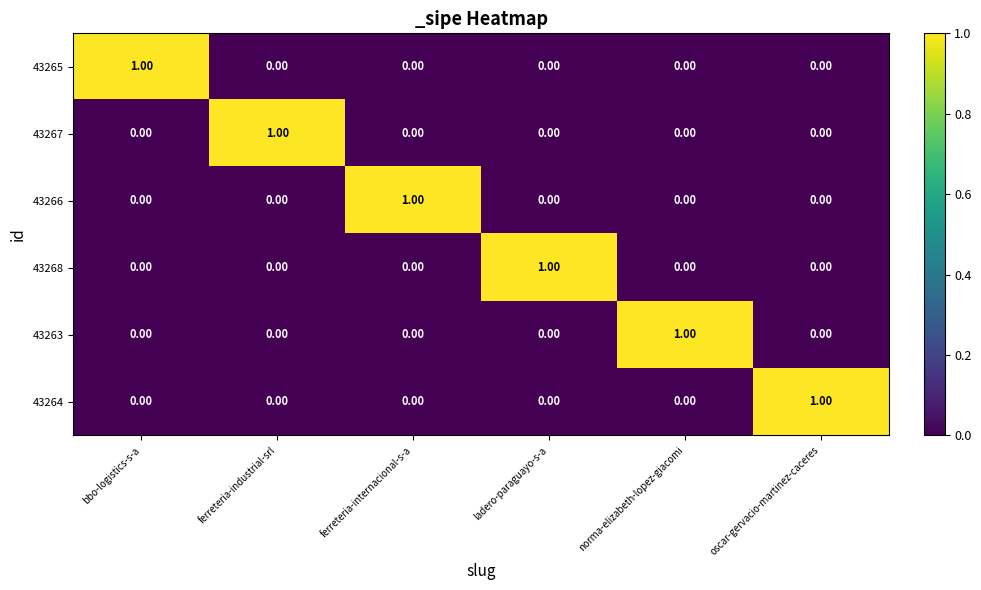

At how many categories does at least one series exceed 0?

6